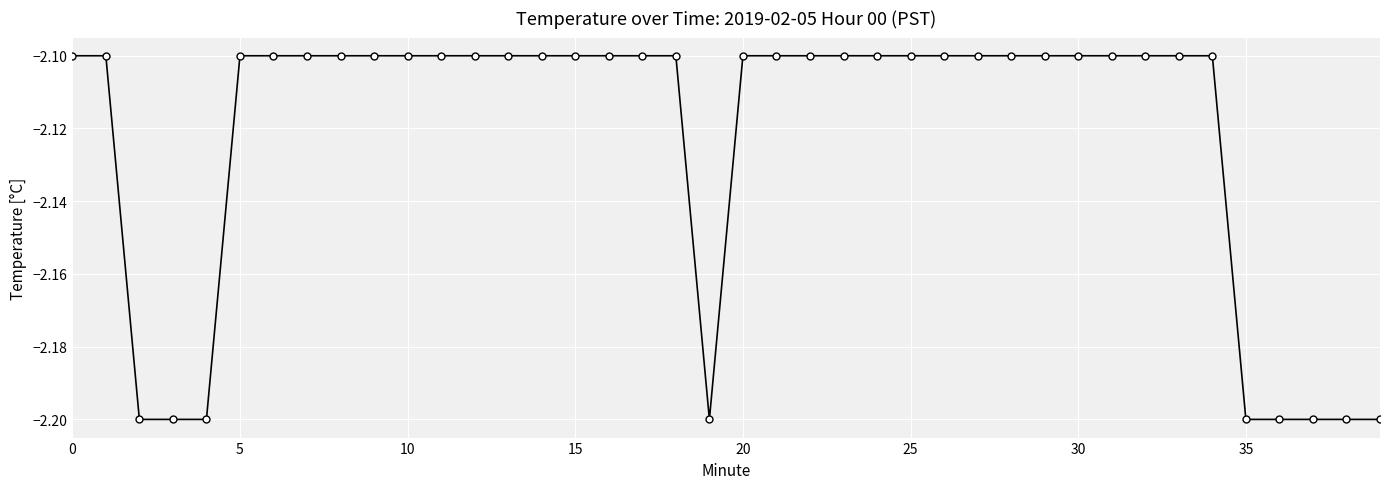

What is the minimum value shown in the chart?

-2.2